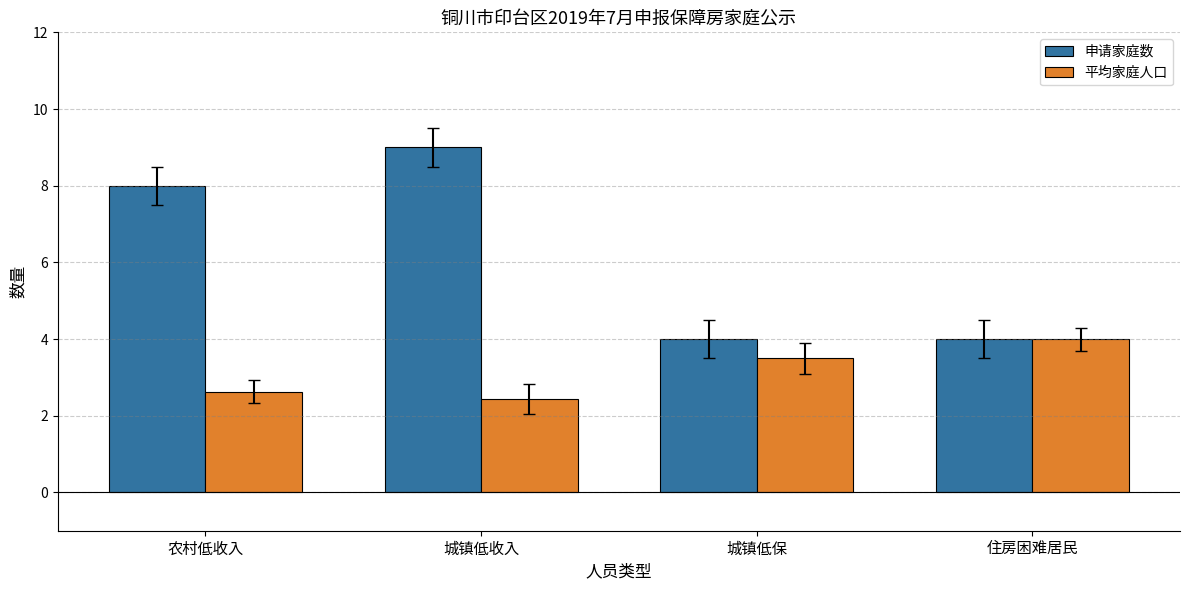

Which category has the lowest value in the 平均家庭人口 series?

城镇低收入